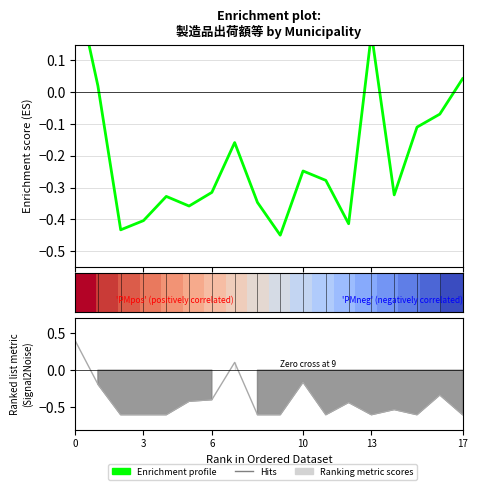

Does the chart display data point markers on the line(s)?

No